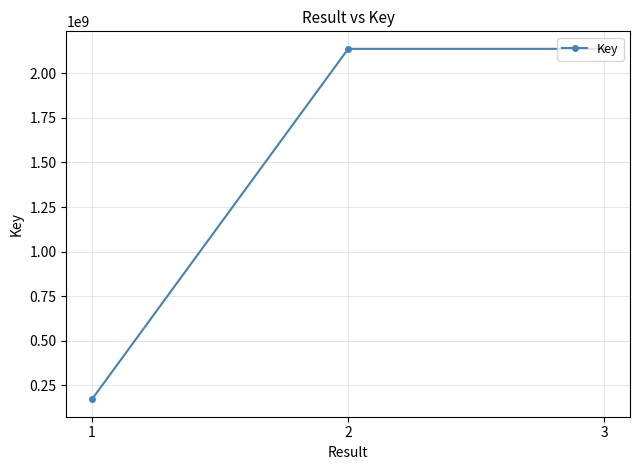

Which label corresponds to the smallest value in the chart?

1